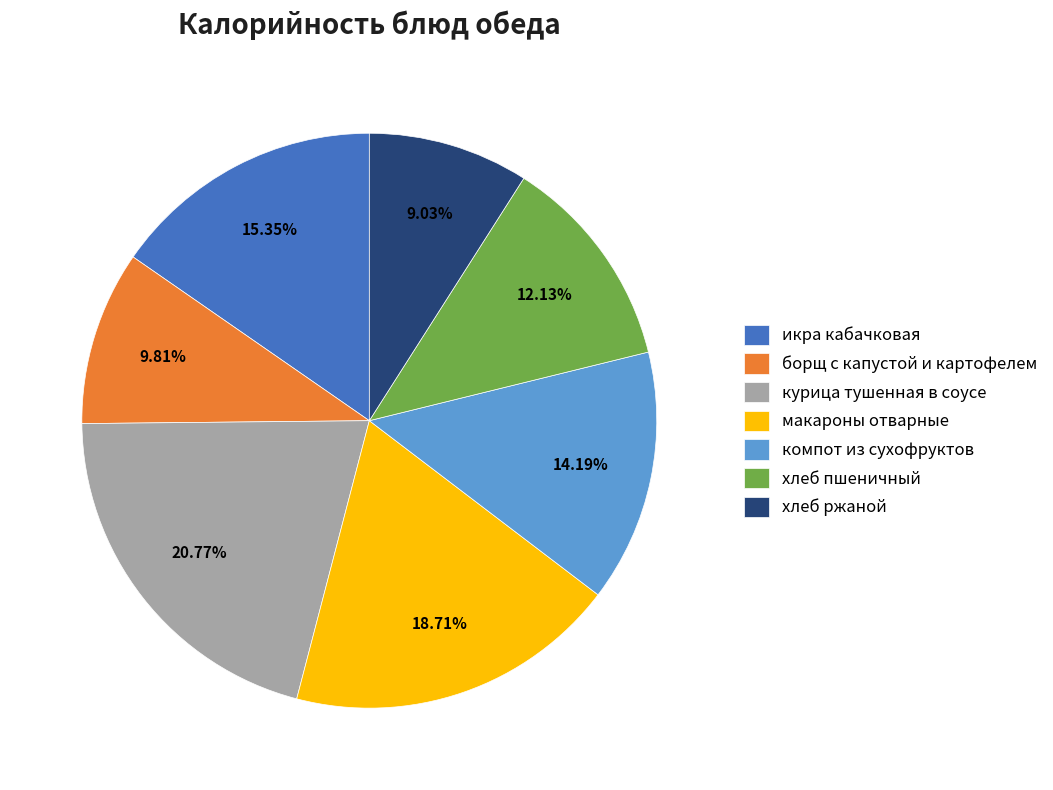

How many slices are in this pie chart?

7